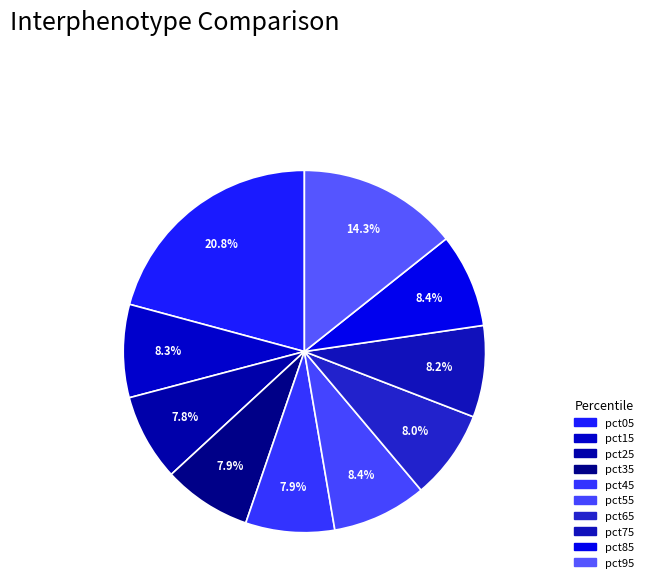

Does pct25 represent more than half of the total?

No